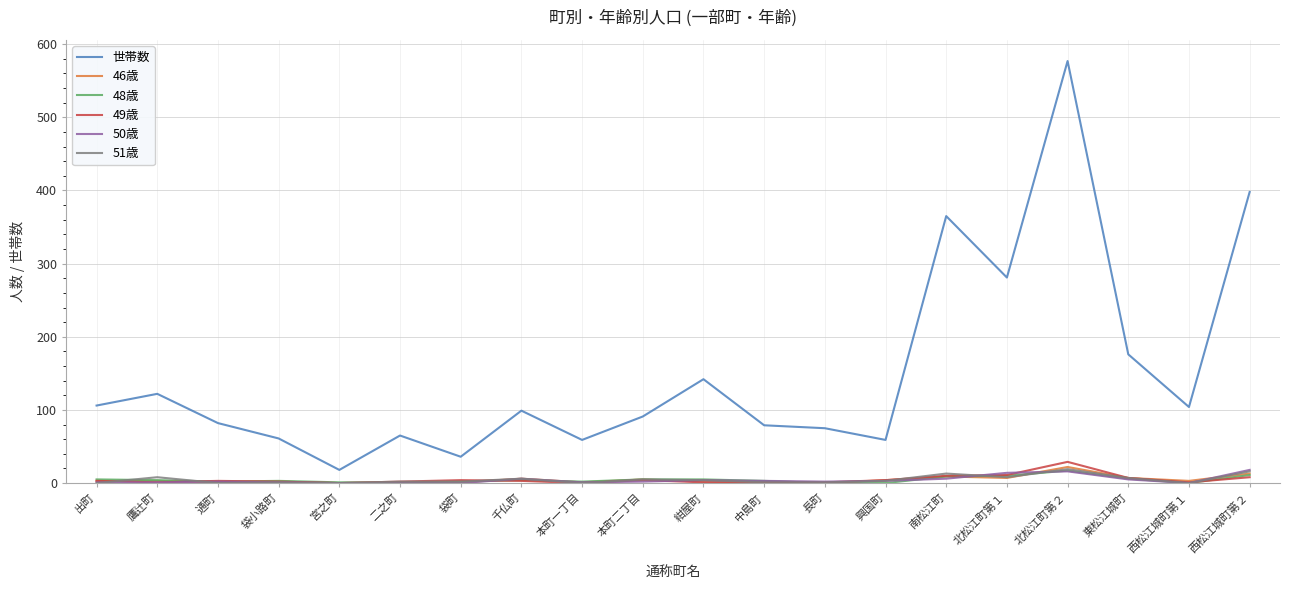

True or false: 世帯数 and 51歳 intersect in this chart.

False